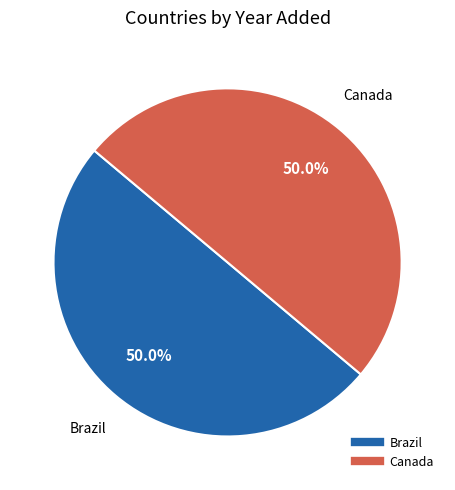

Combined, do Canada and Brazil account for over 50%?

Yes